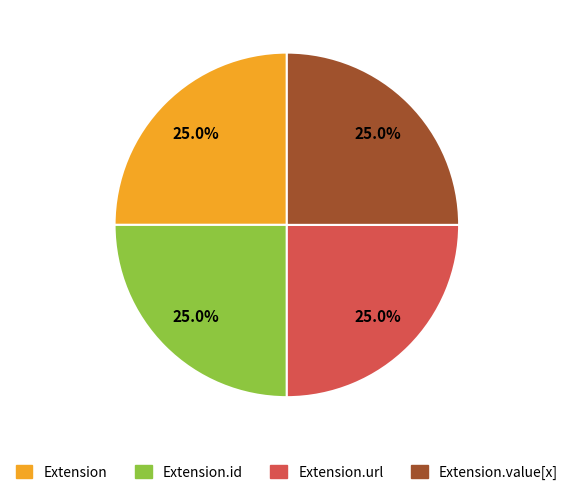

How many slices are in this pie chart?

4